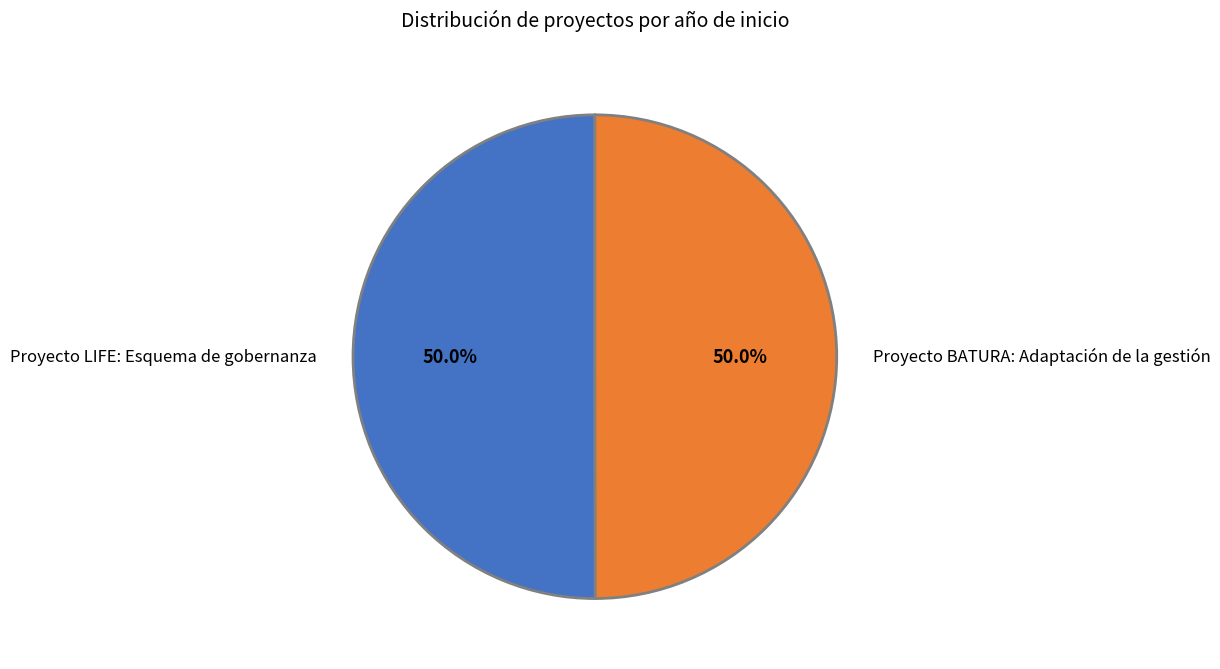

How many slices are in this pie chart?

2